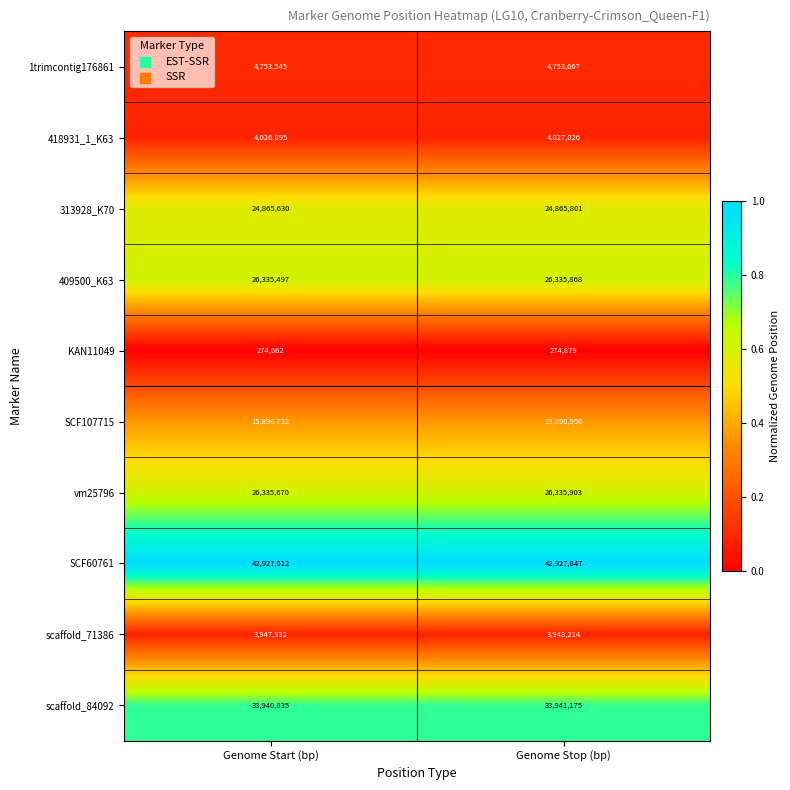

What is the difference between the vm25796 values at Genome Stop (bp) and Genome Start (bp)?

233